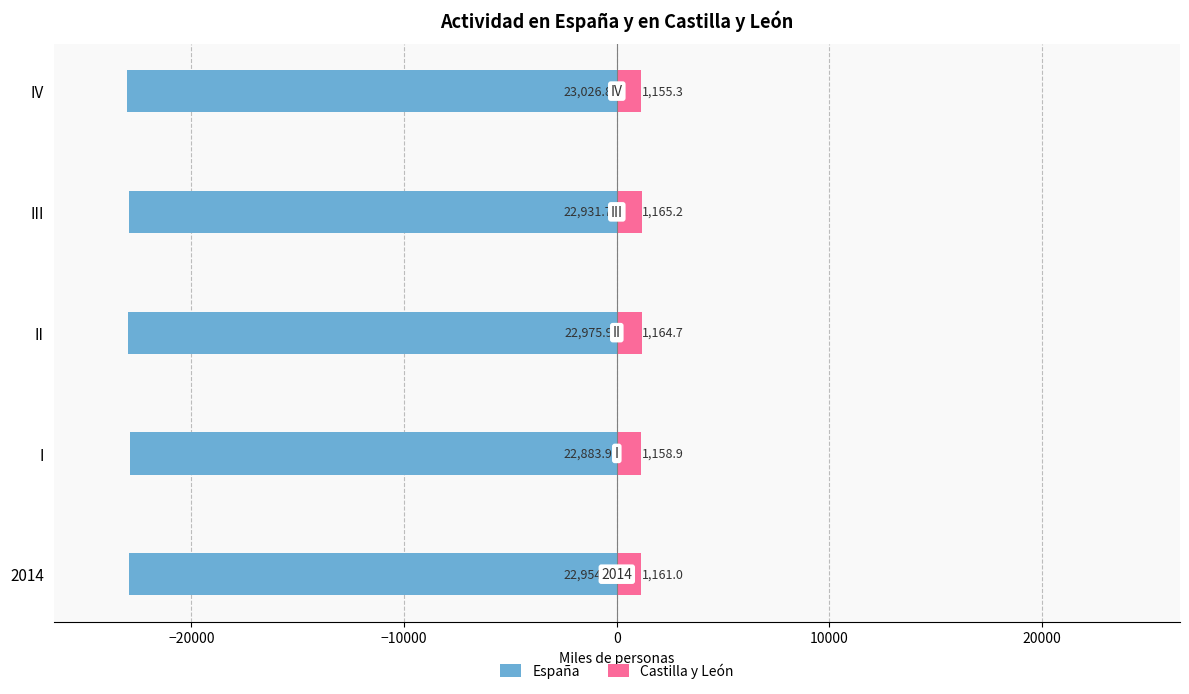

What position from the right is 10000?

1